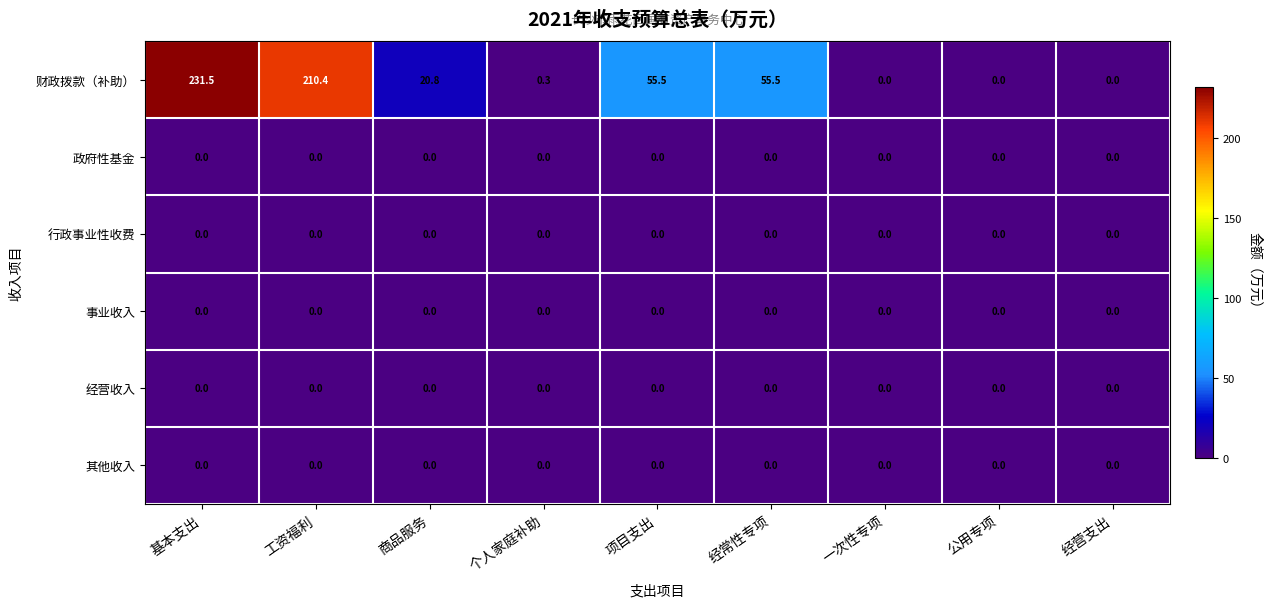

Between 基本支出 and 个人家庭补助, which series saw the biggest shift?

财政拨款（补助）